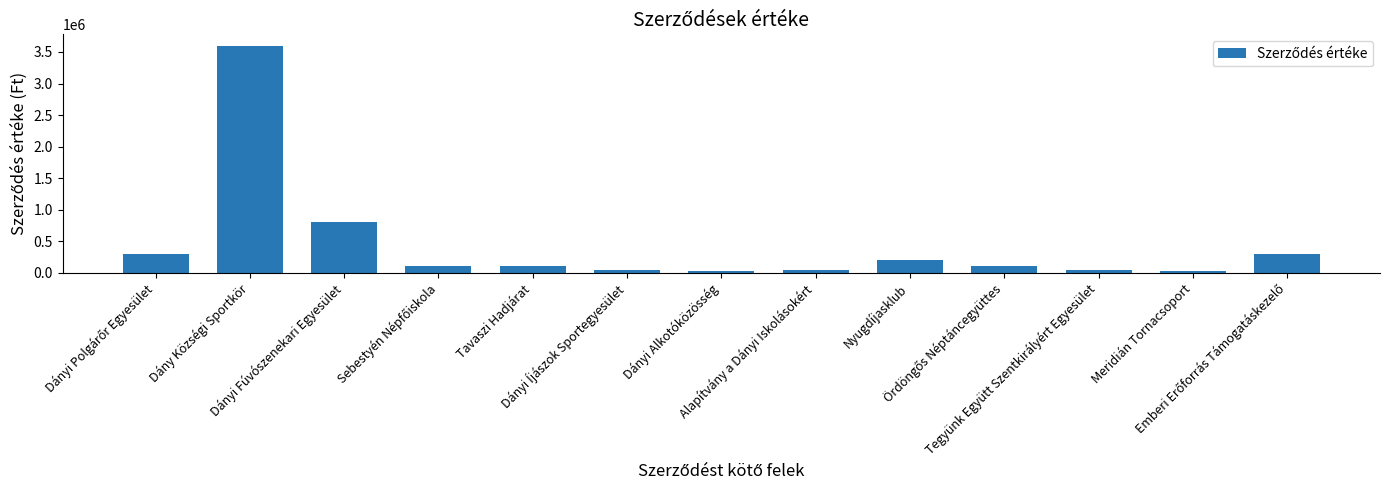

What is the sum of all values?

5700000